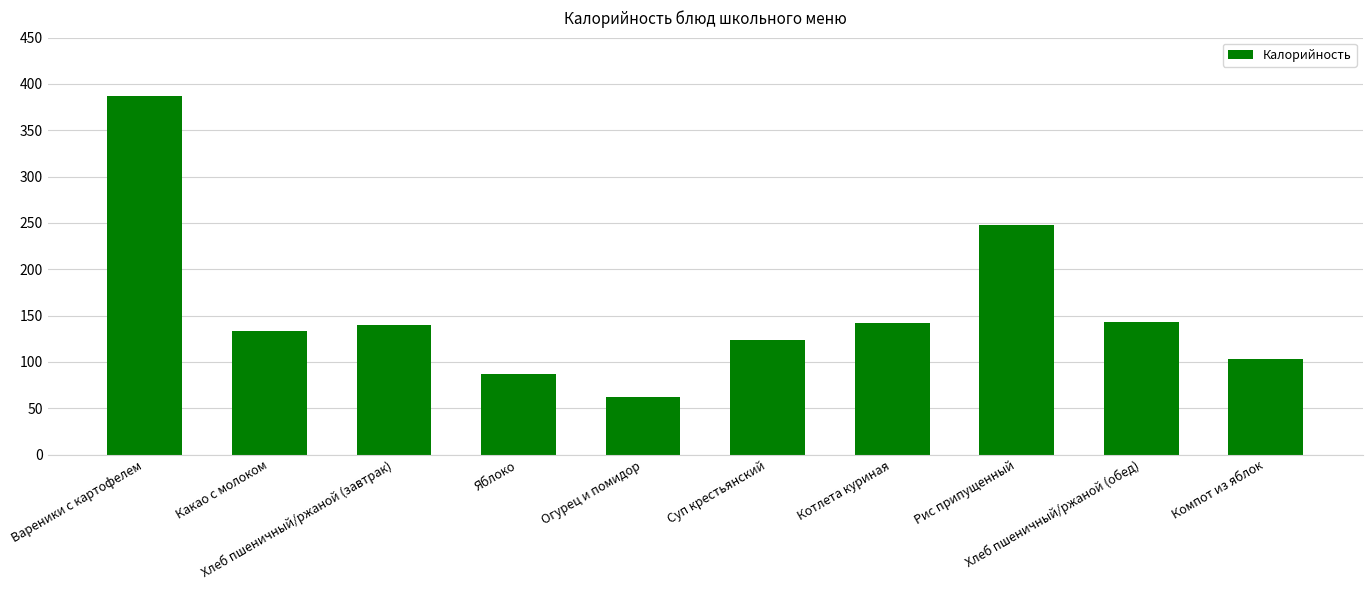

What is the sum of the values at Вареники с картофелем and Компот из яблок?

489.9